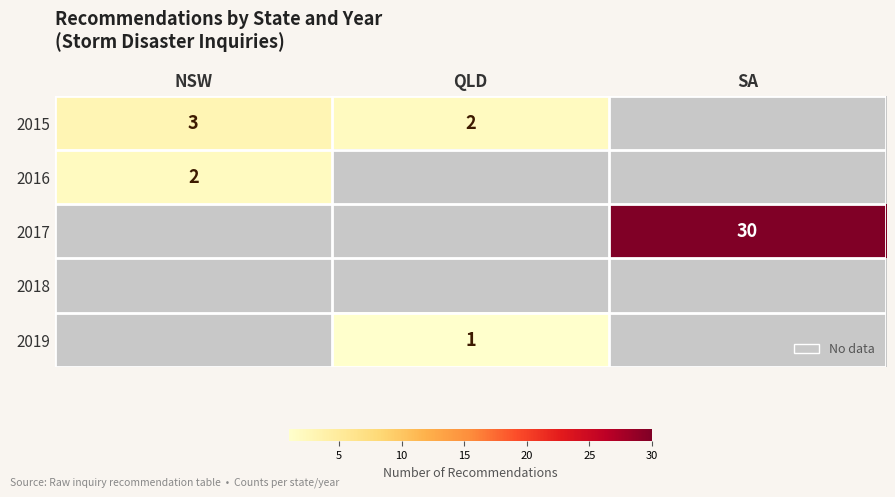

True or false: 2015 has a value of 2 at QLD.

True